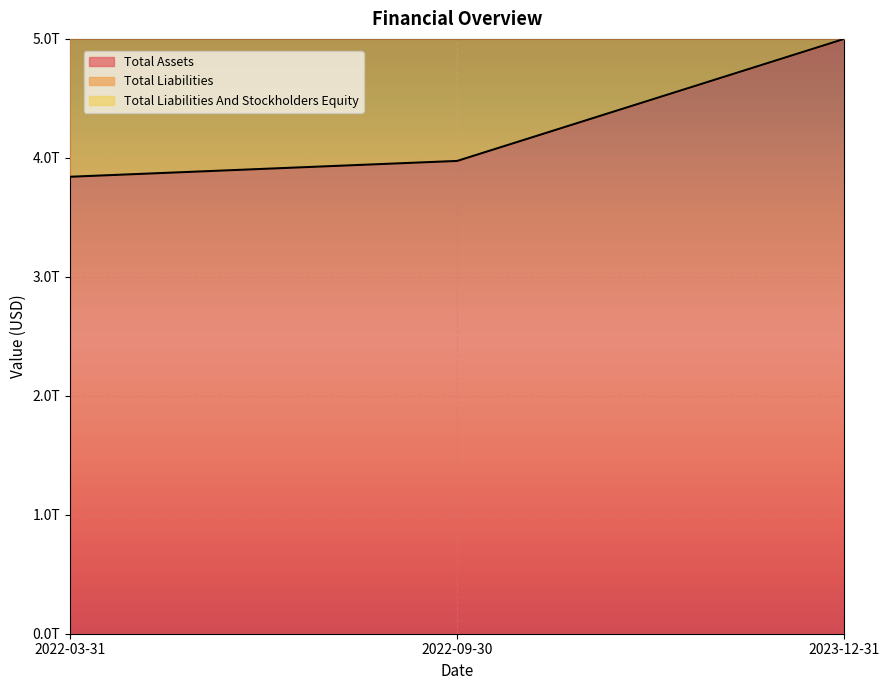

What position from the right is 2022-09-30?

2